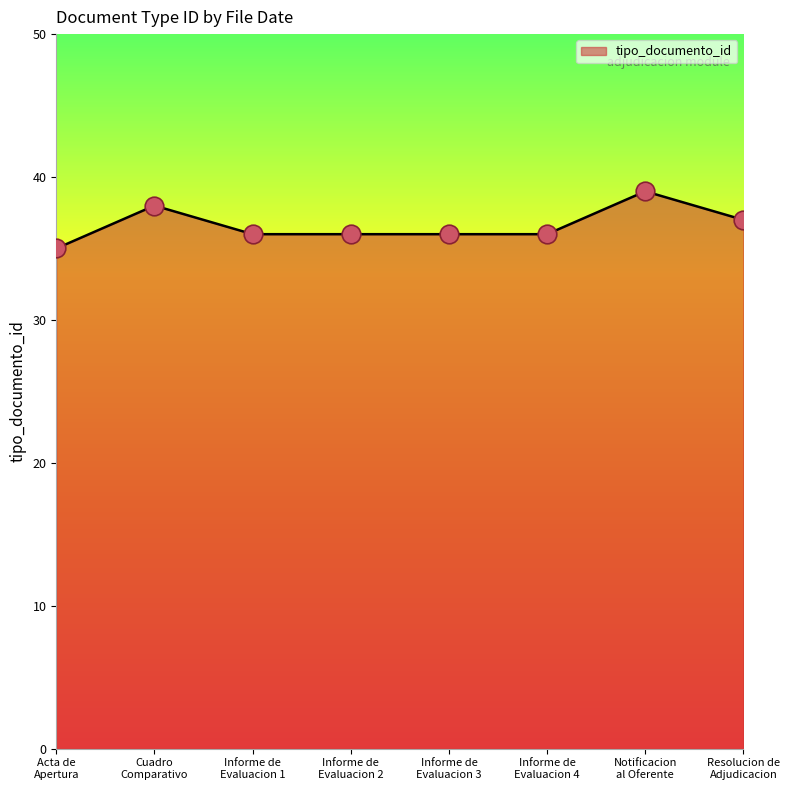

True or false: there are more than 0 points higher than both neighbors.

True